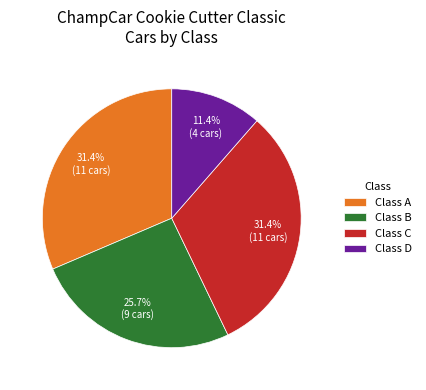

Does any single category account for the majority?

No